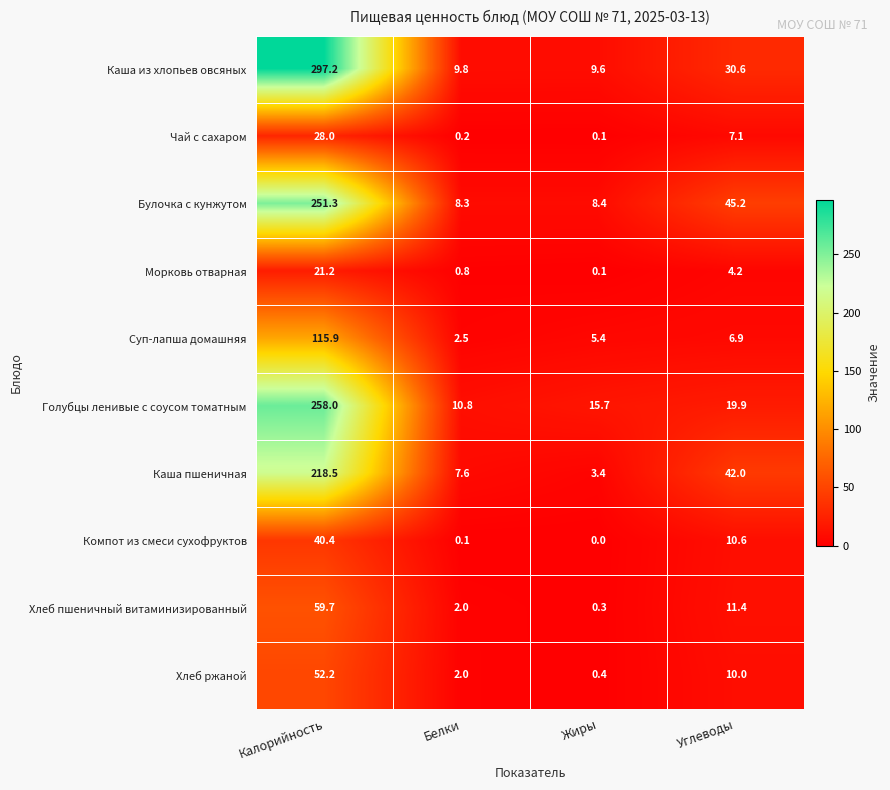

How many categories are shown in the chart?

4